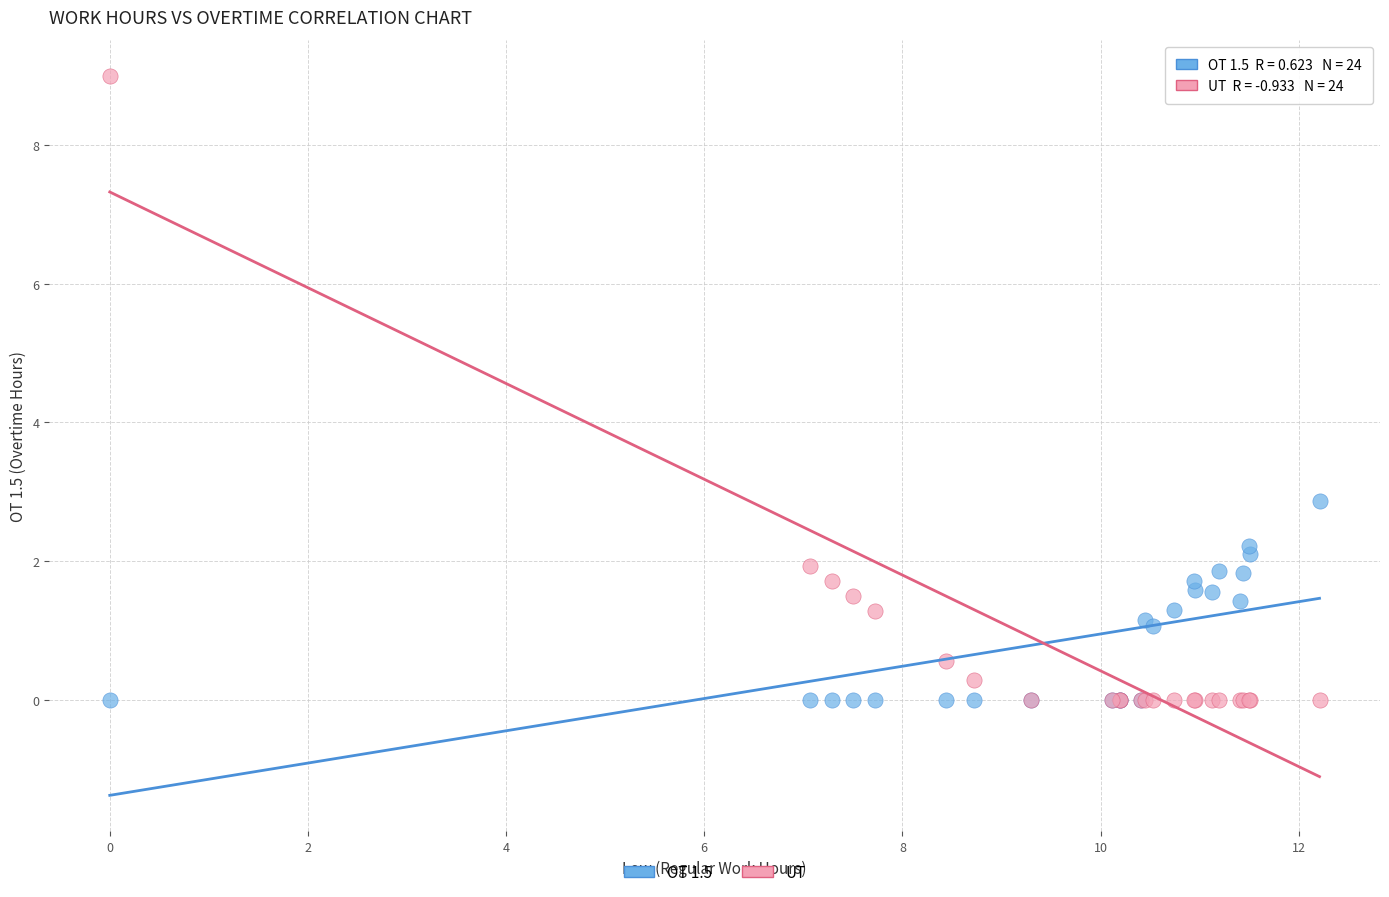

In the UT series, what Y value is closest to 4?

1.9